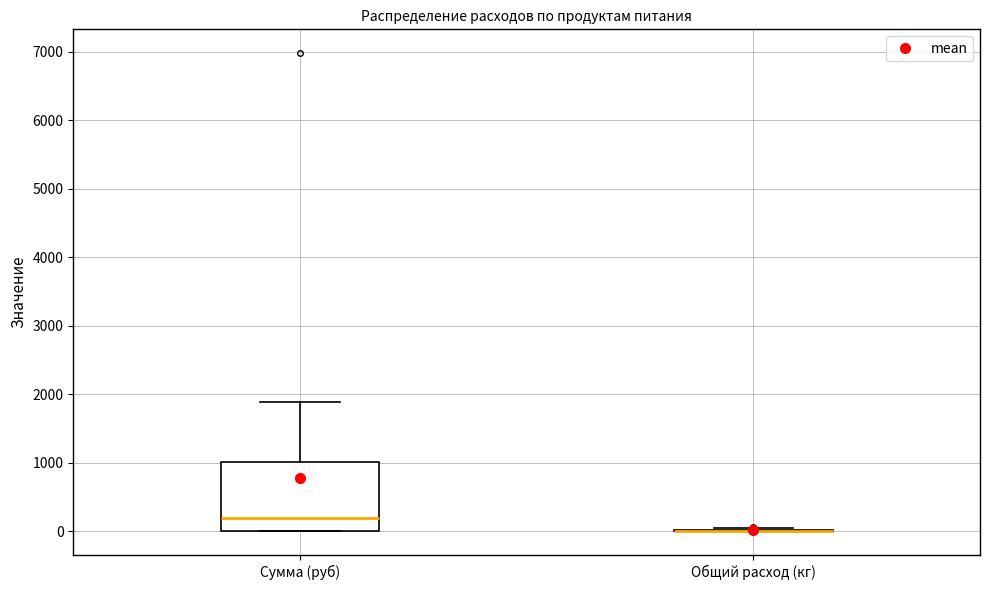

Comparing the boxes themselves (not the whiskers), which one is the tallest?

Сумма (руб)